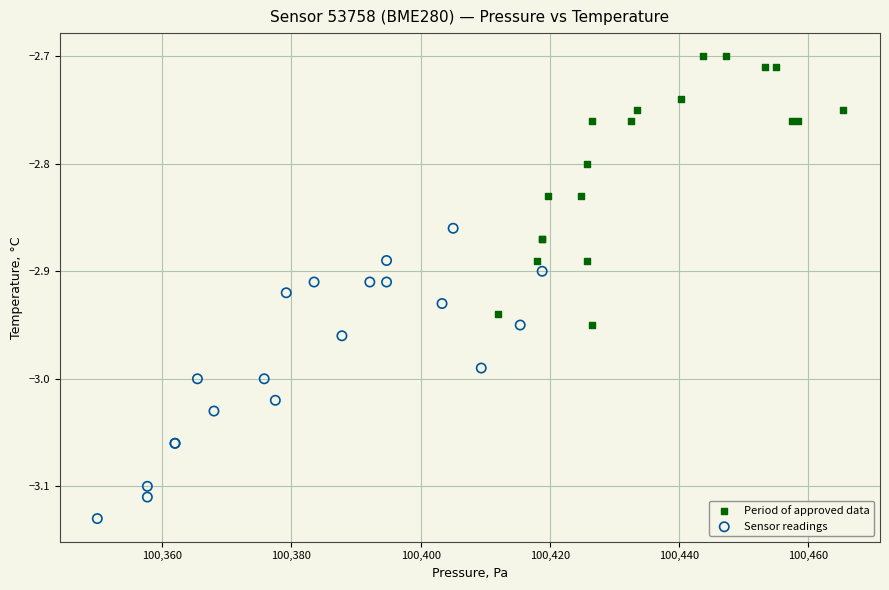

Which series contains the lowest Y value?

Sensor readings